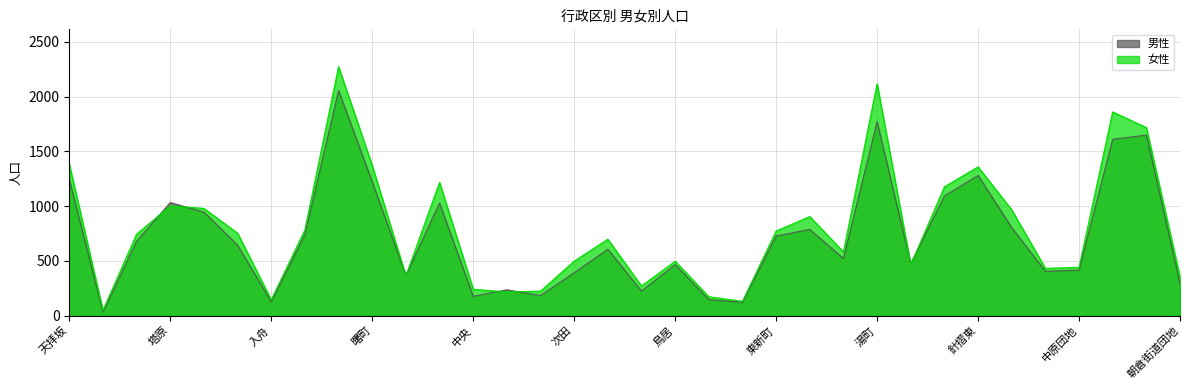

What is the value of the 男性 point at the 29th from the left?

804